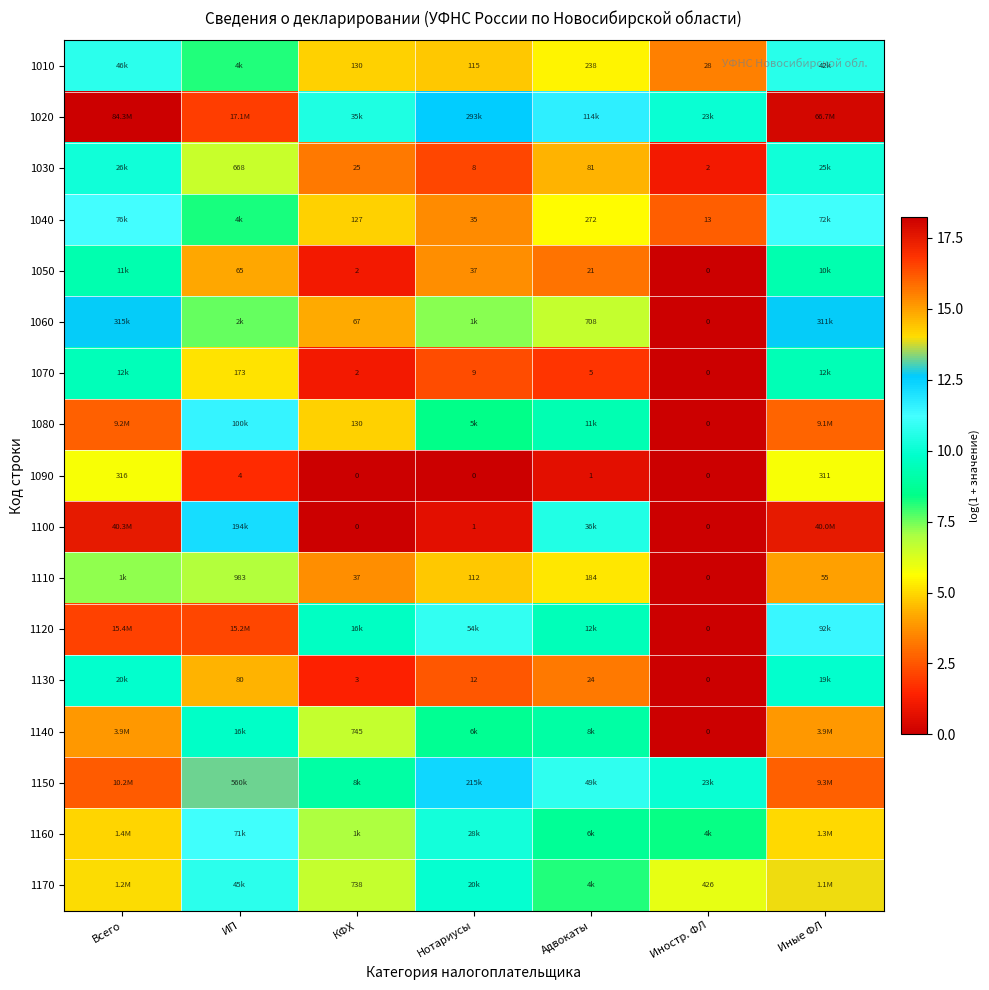

Is the value of 1110 at КФХ greater than the value of 1060 at Адвокаты?

No